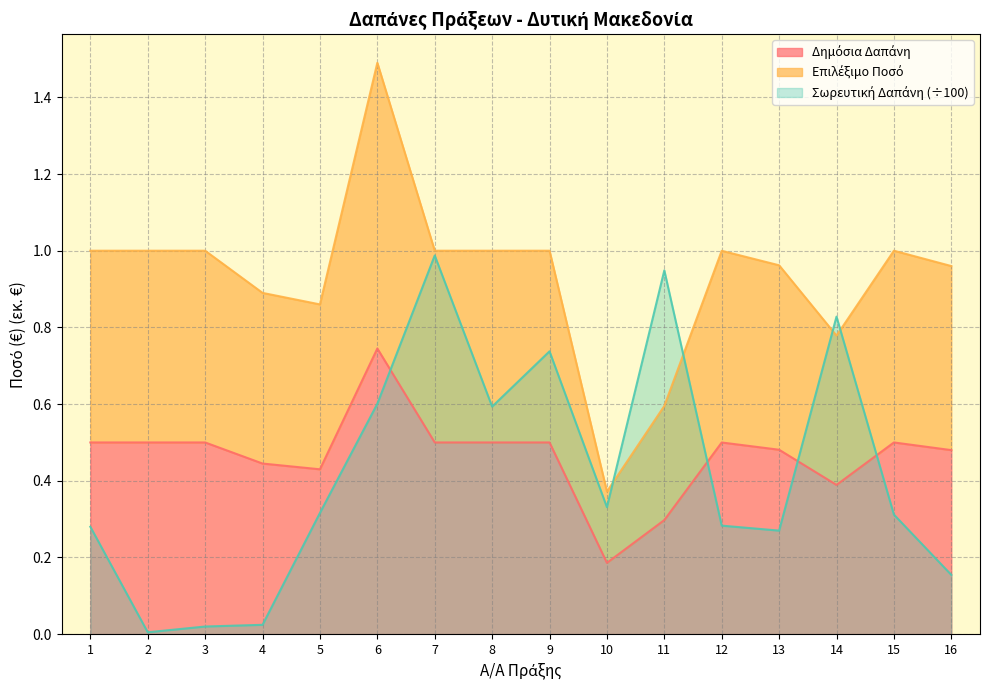

How many interior local peaks does the Σωρευτική Δαπάνη series have?

4